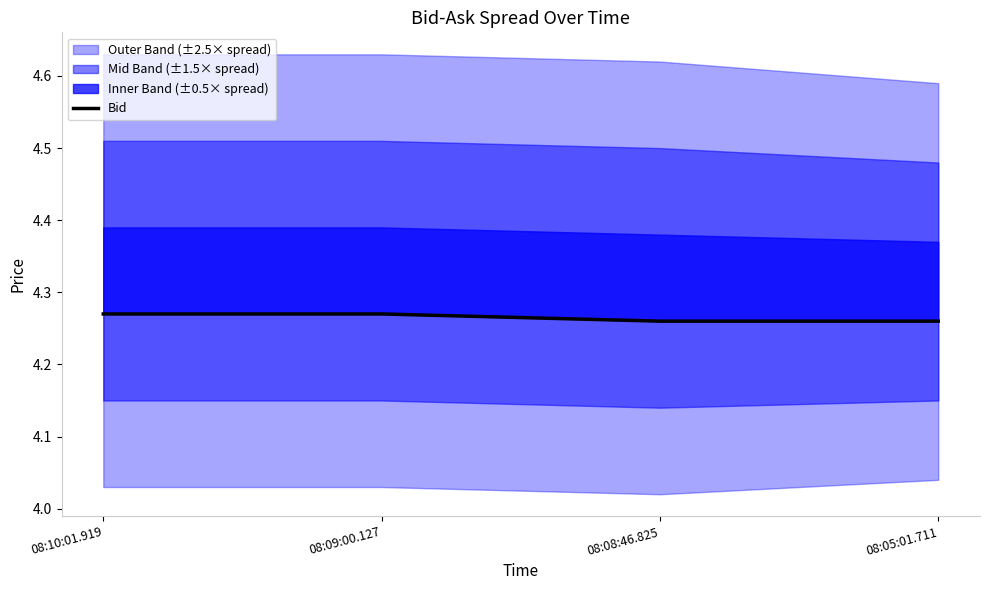

What is the approximate value at 08:09:00.127?

4.3